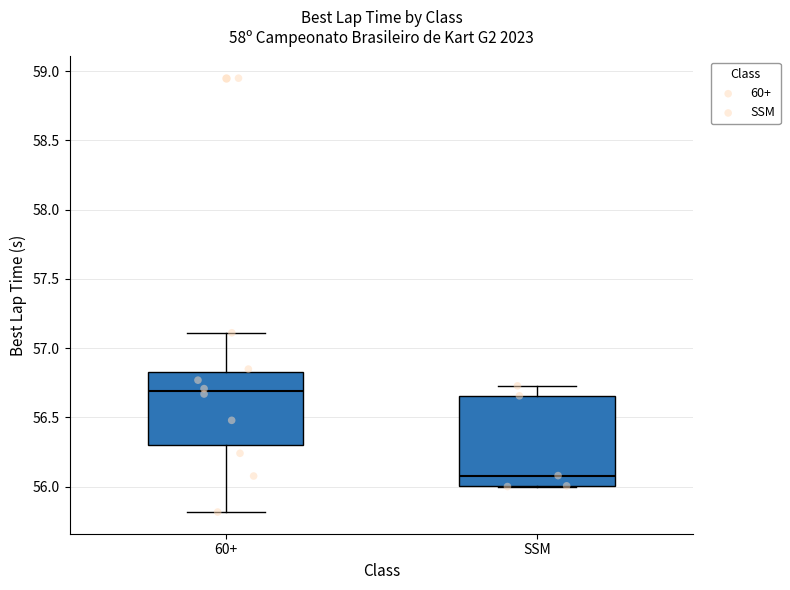

Reading left to right, transcribe this box plot: for each box, give where its median line is, the range the box spans, and where its two whiskers end, as read against the y-axis. The values are not printed on the chart, so give them approximately, as read against the axis.

60+: median 56.70, box 56.30 to 56.85, whiskers 55.80 to 57.10
SSM: median 56.10, box 56.00 to 56.65, whiskers 56.00 to 56.75